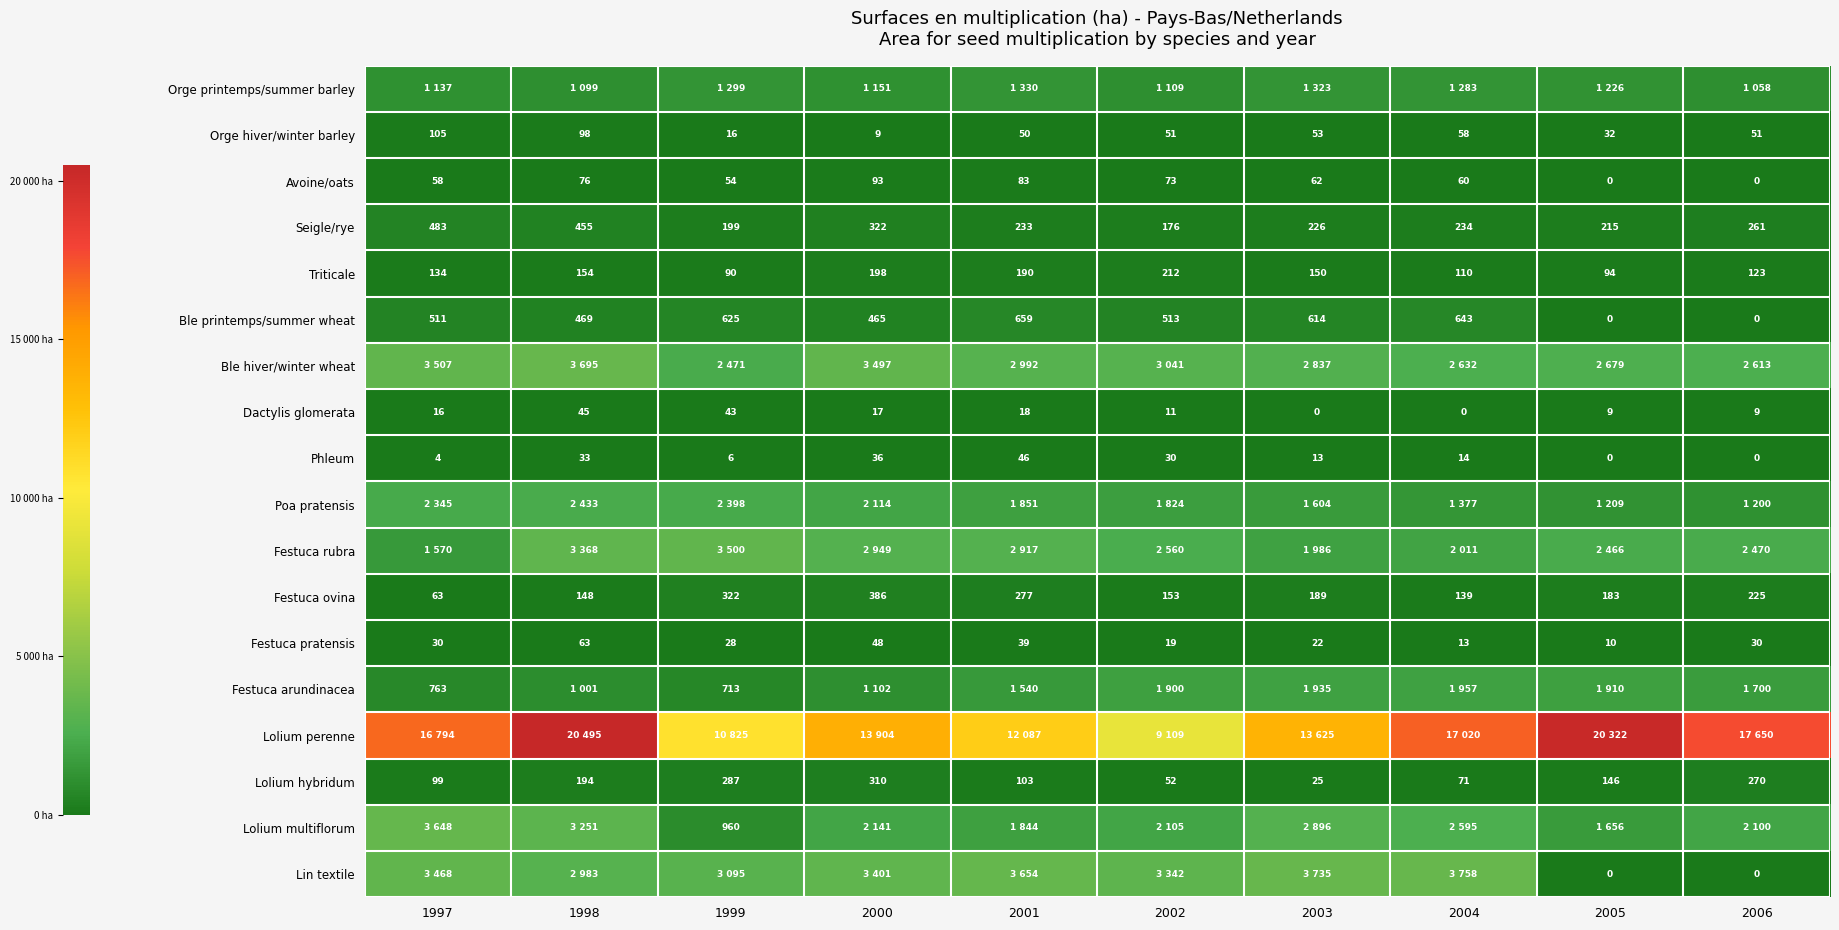

What is the approximate value of Festuca ovina at 1999?

322